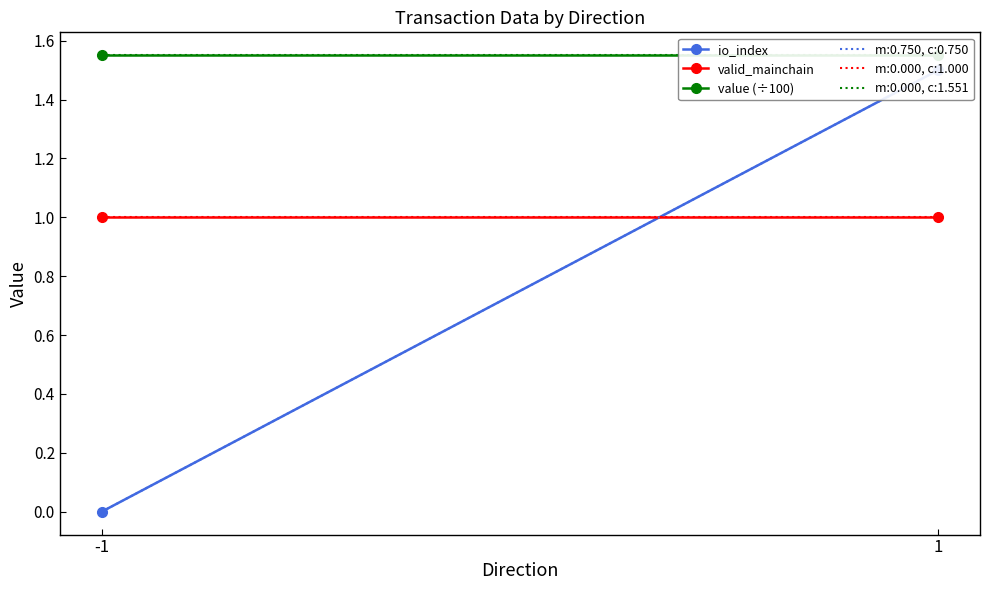

Is it true that valid_mainchain equals 1.0 at 1?

True